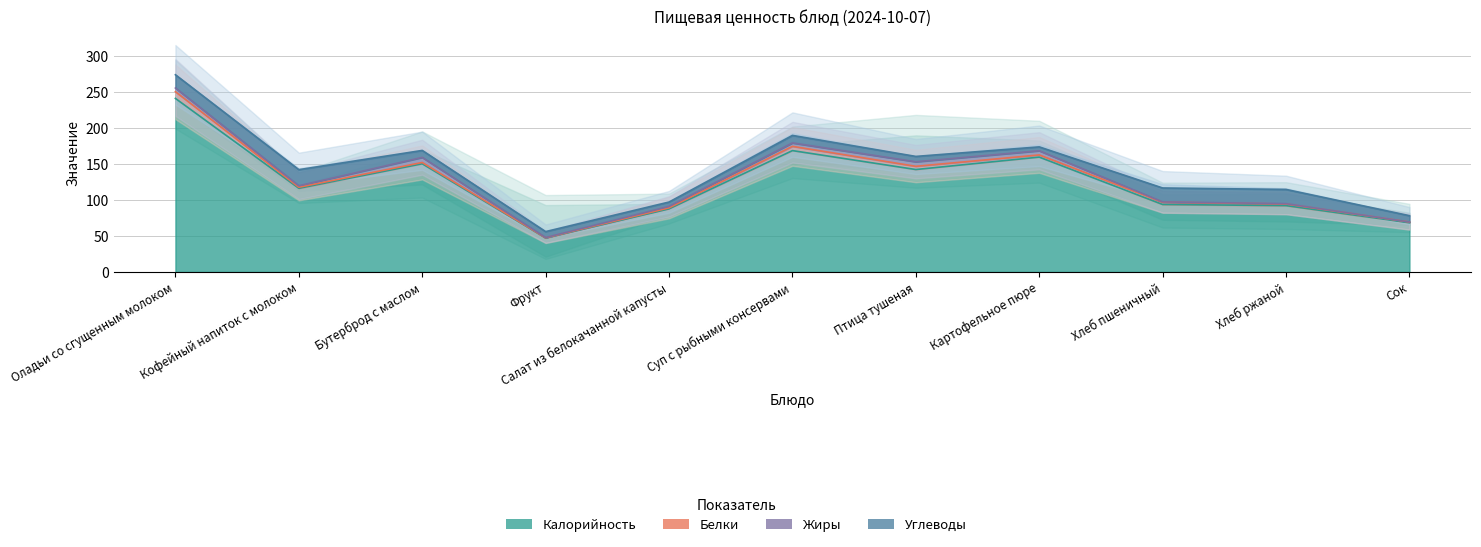

The value of Жиры at Кофейный напиток с молоком is 2.0. True or false?

True